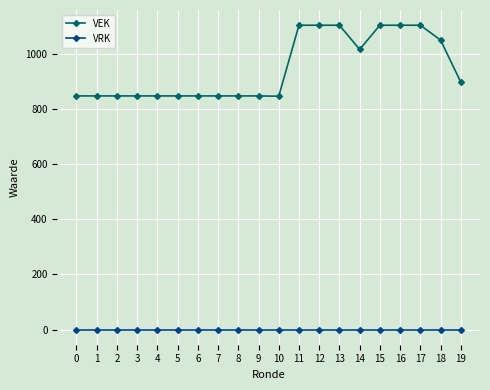

How many series are shown in this chart?

2